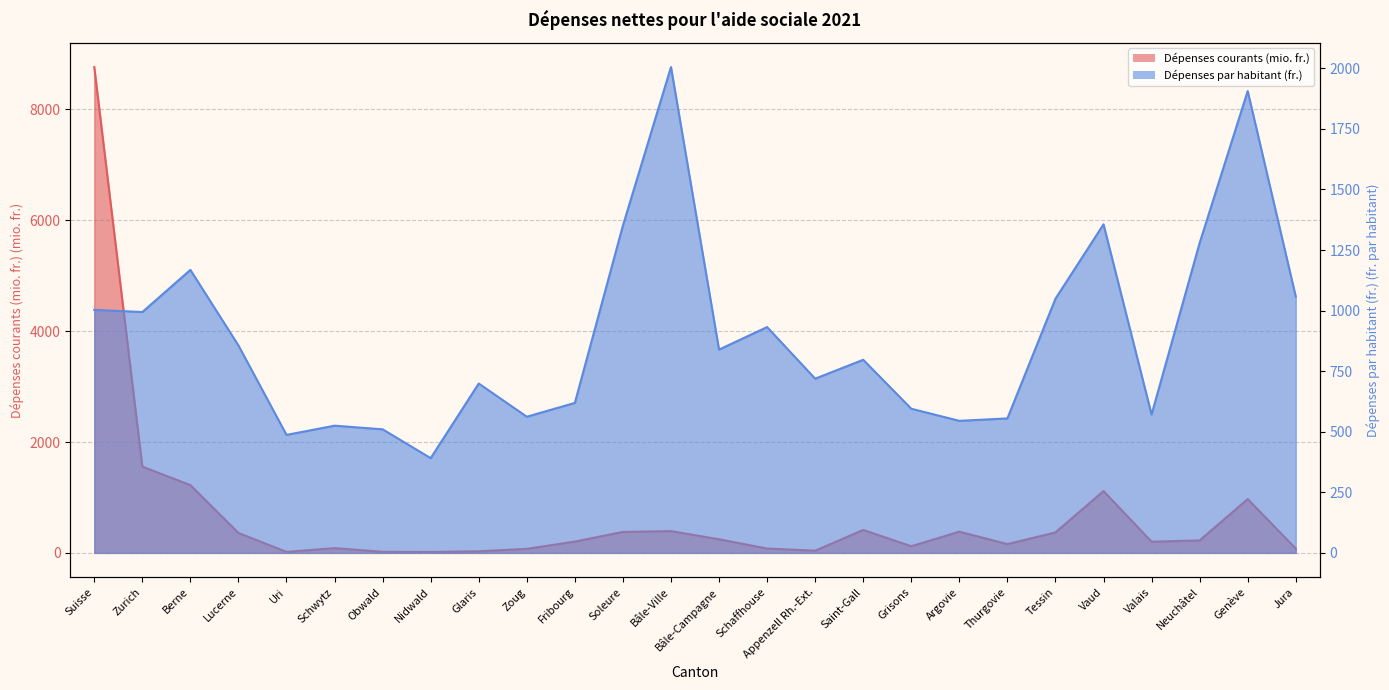

What is the highest value of the Dépenses courants (mio. fr.) series?

8764.0